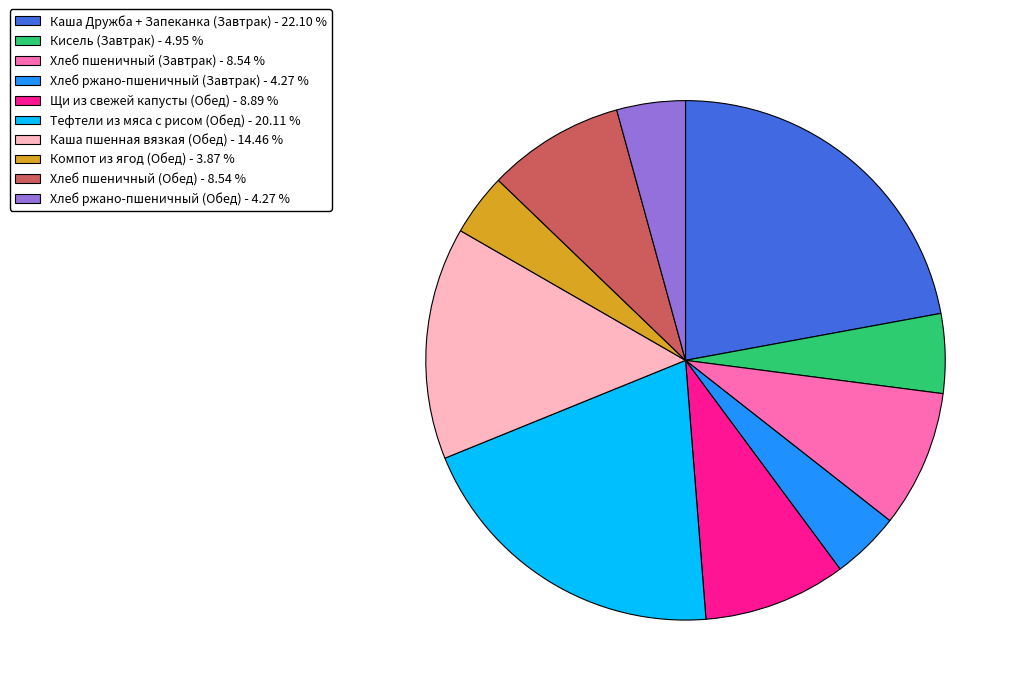

Is it true that Тефтели из мяса с рисом (Обед) is 20% of the pie?

True